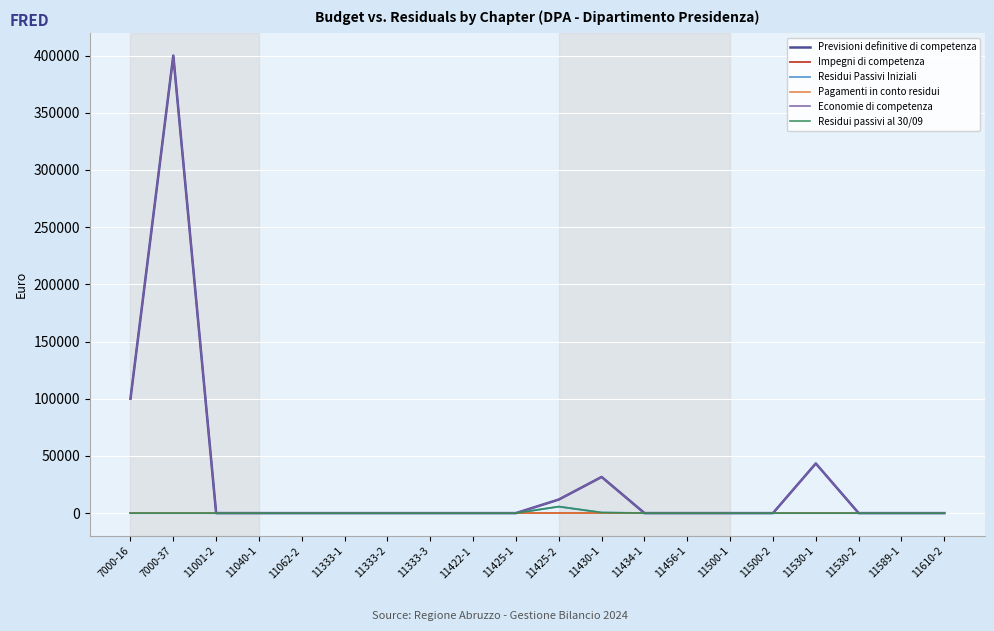

Which series has the largest range (max minus min)?

Previsioni definitive di competenza